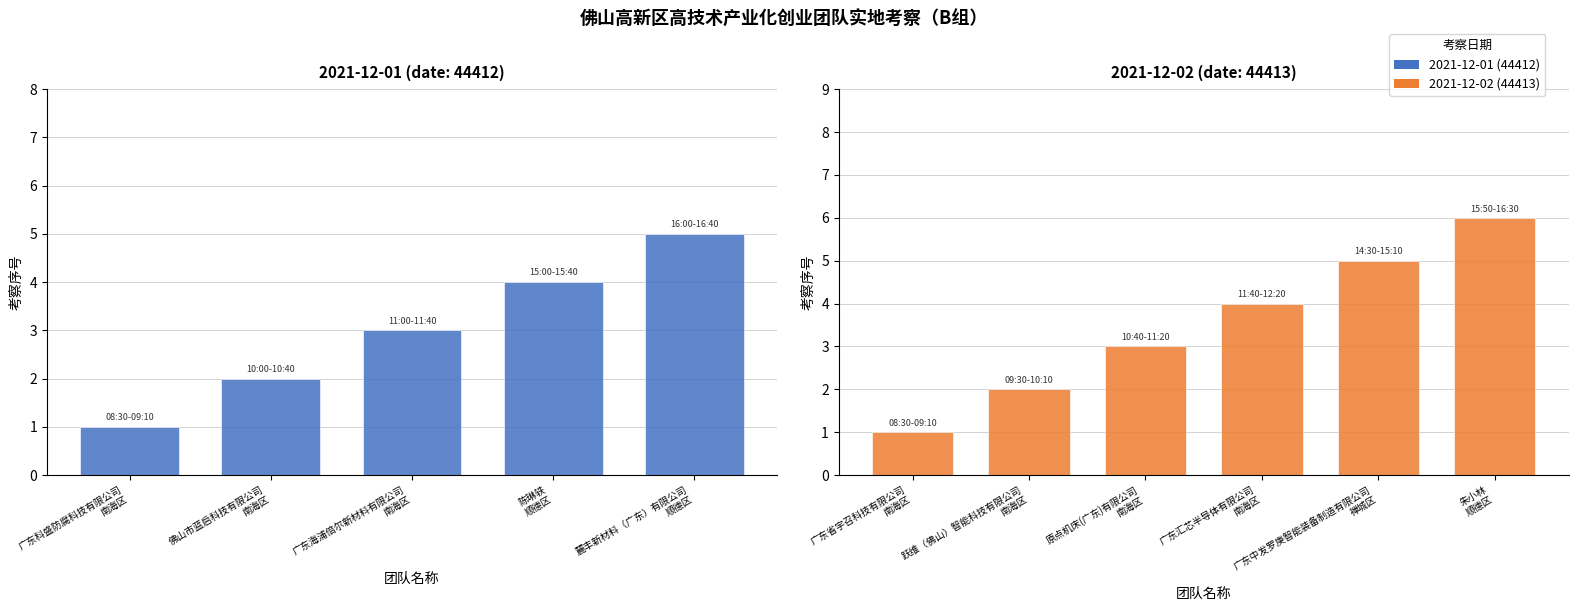

Rank the series by their maximum value, from highest to lowest.

44413, 44412